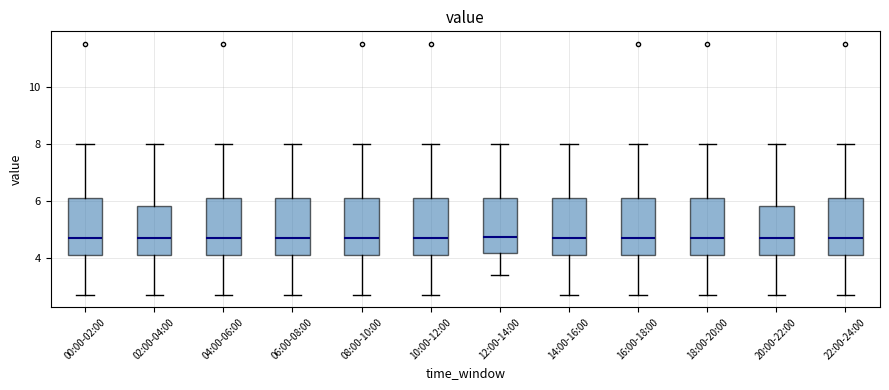

Where is the lower edge of the box for 12:00-14:00 on the y-axis? The values are not printed on the chart, so give them approximately, as read against the axis.

4.2